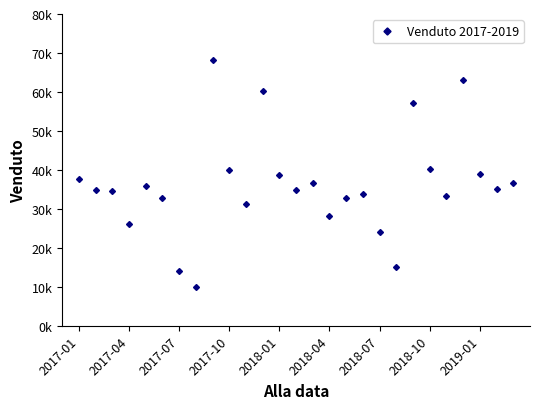

Does the chart have visible grid lines?

No